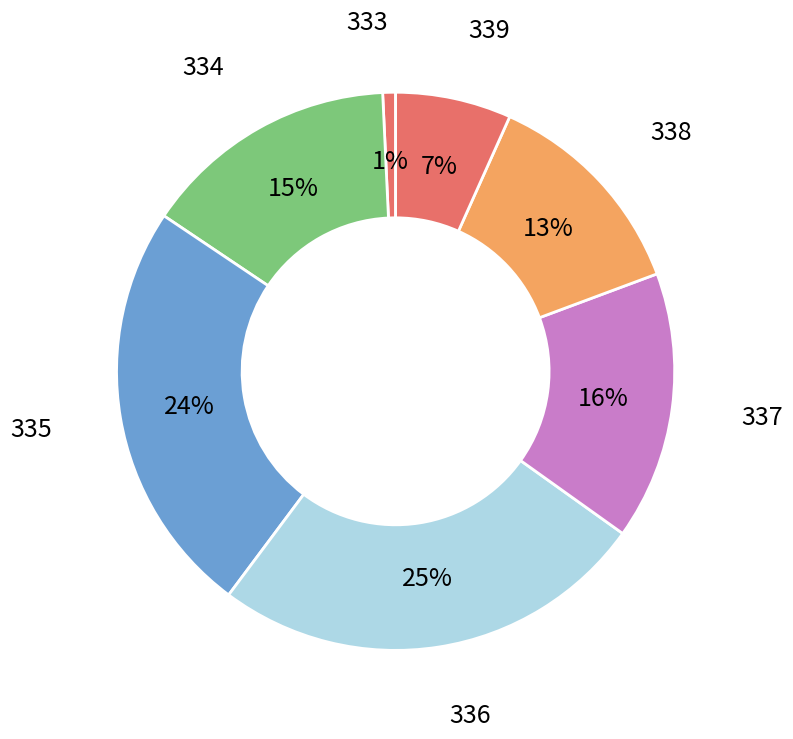

What is the smallest slice in the pie chart?

333